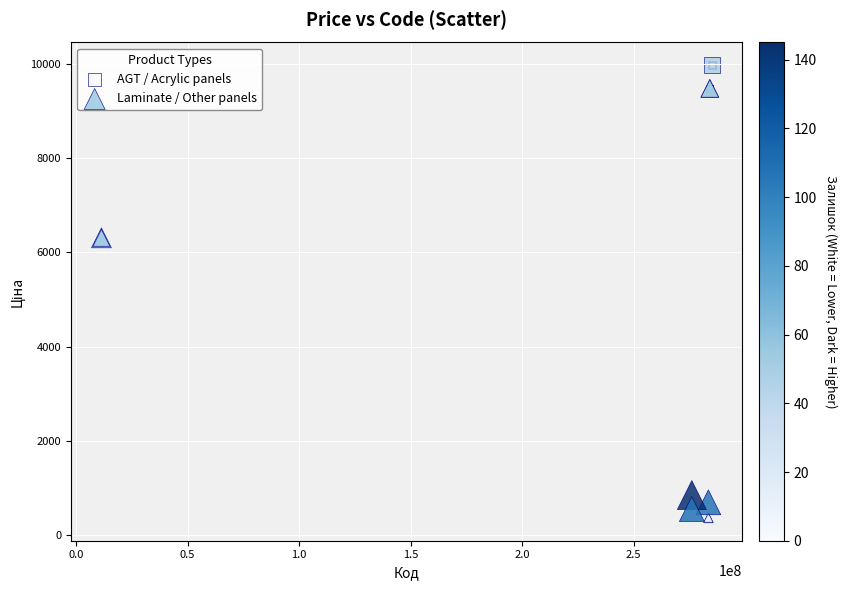

Which series contains the lowest Y value?

Laminate / Other panels